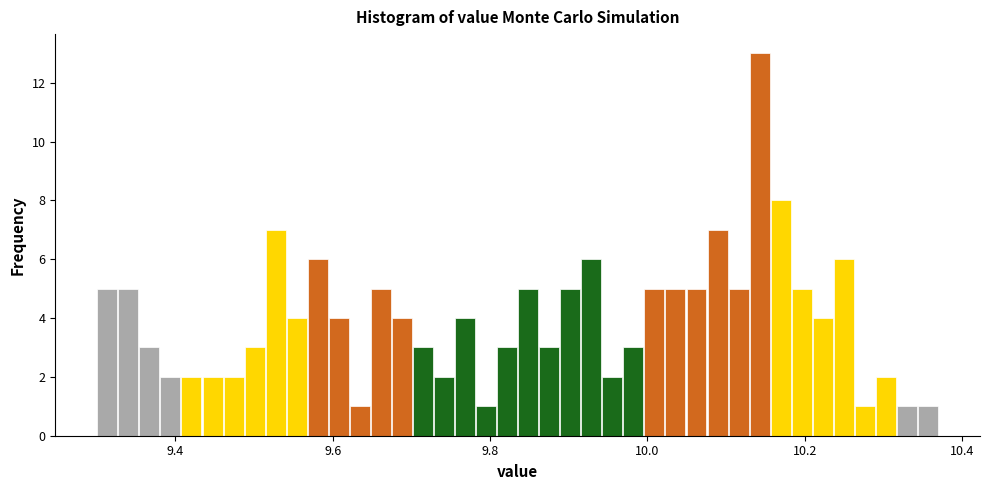

Around what value on the x-axis is the tallest bar? Give the approximate position of its centre, as read against the axis.

10.14